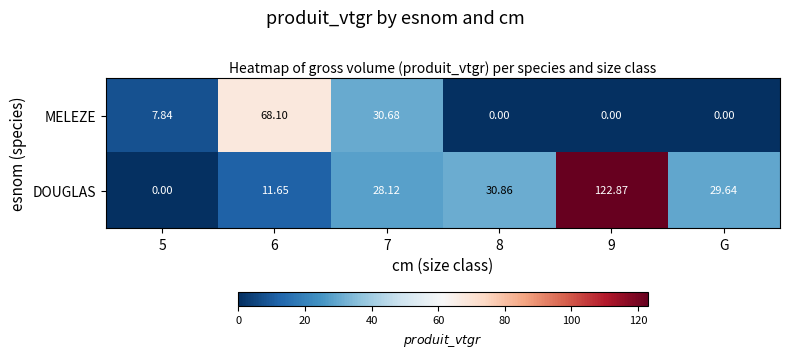

Rank the series at 7 from highest to lowest value.

MELEZE, DOUGLAS